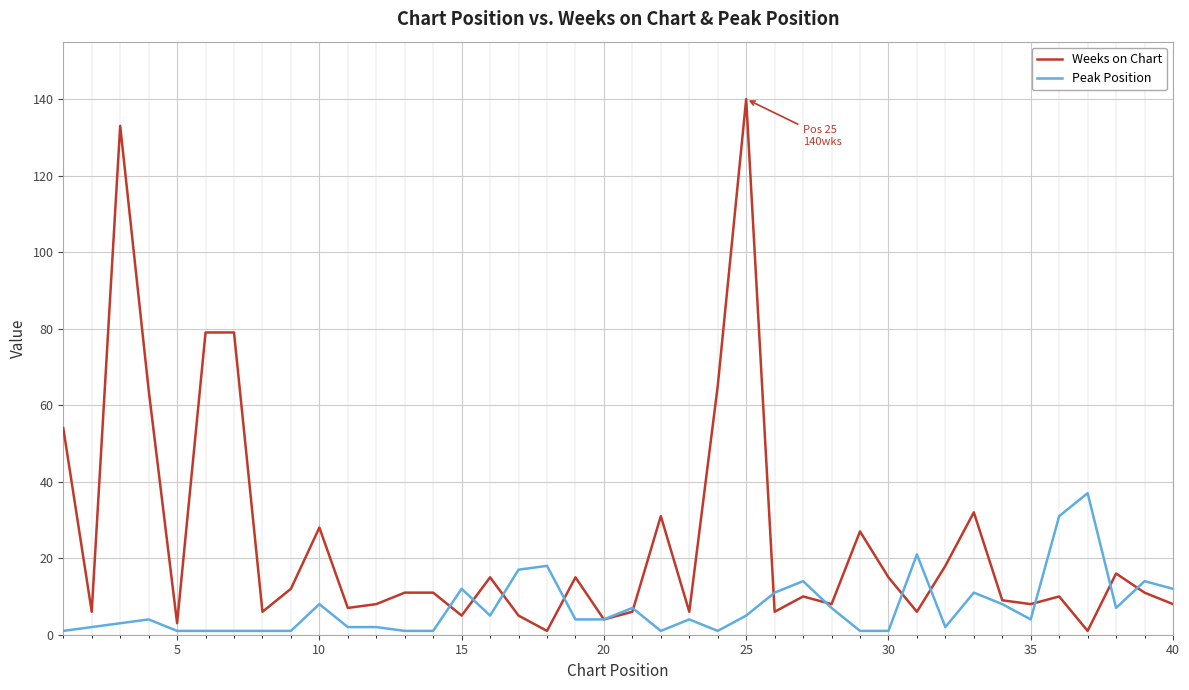

Which series has the largest range (max minus min)?

Weeks on Chart